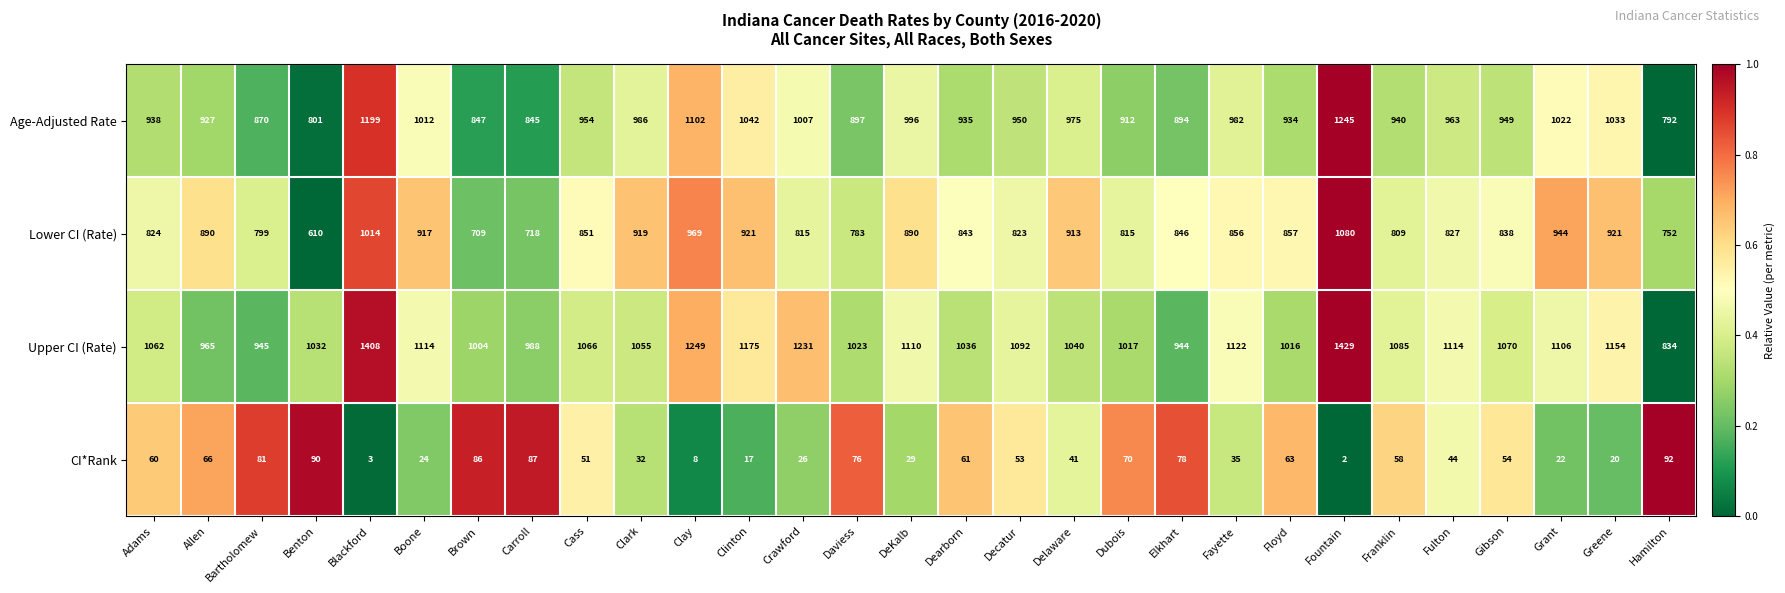

What is the maximum value for Lower CI (Rate)?

1080